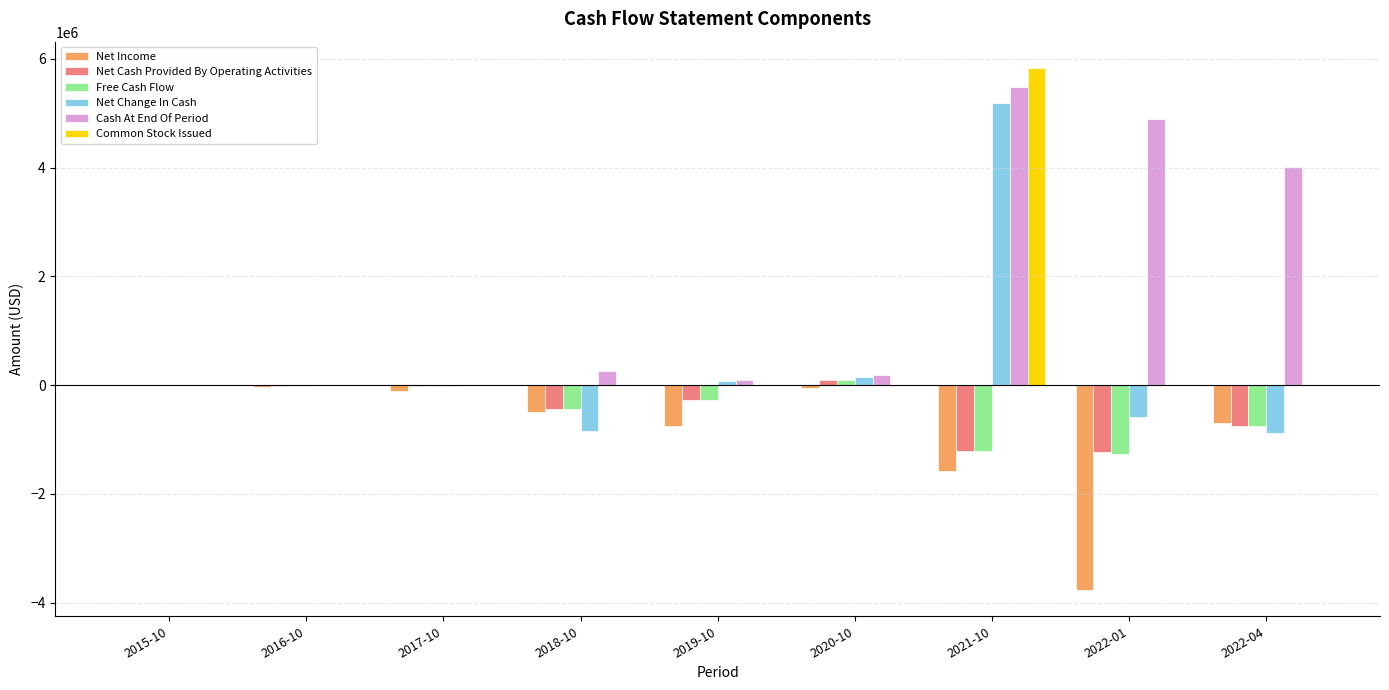

What is the sum of the Free Cash Flow values at 2018-10 and 2021-10?

-1650467